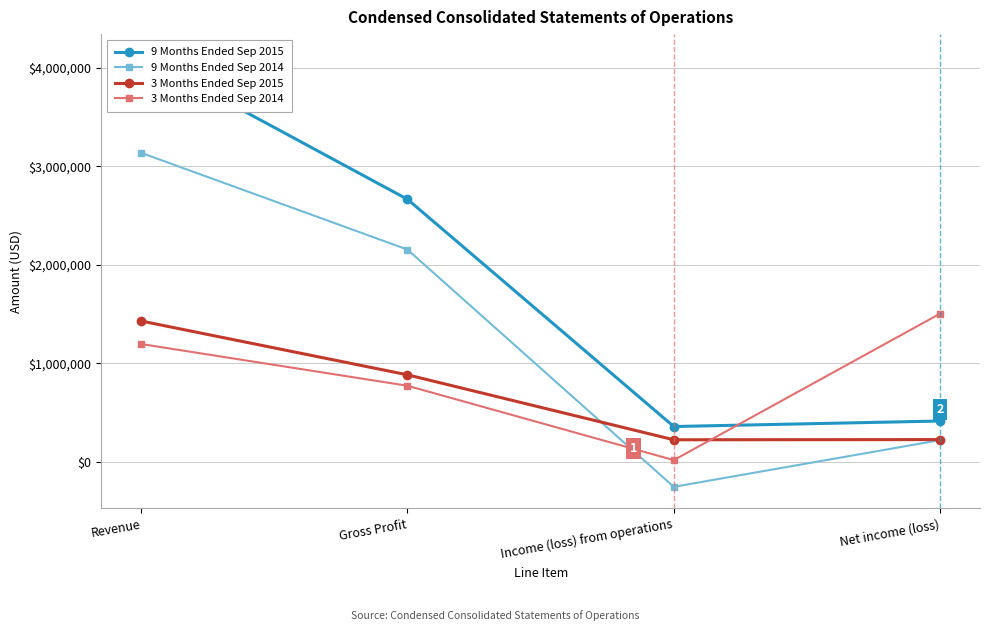

Which category has the highest value across all series?

Revenue